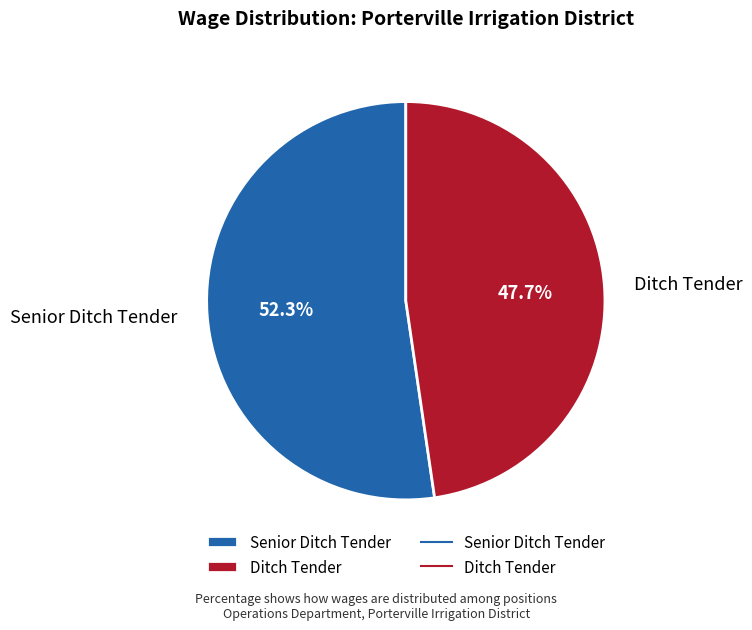

Combined, do Senior Ditch Tender and Ditch Tender account for over 50%?

Yes